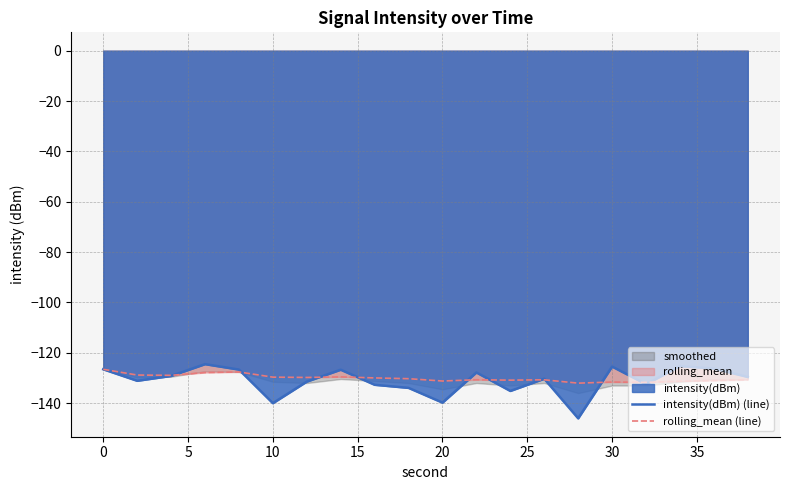

What is the minimum value for rolling_mean (line)?

-132.1